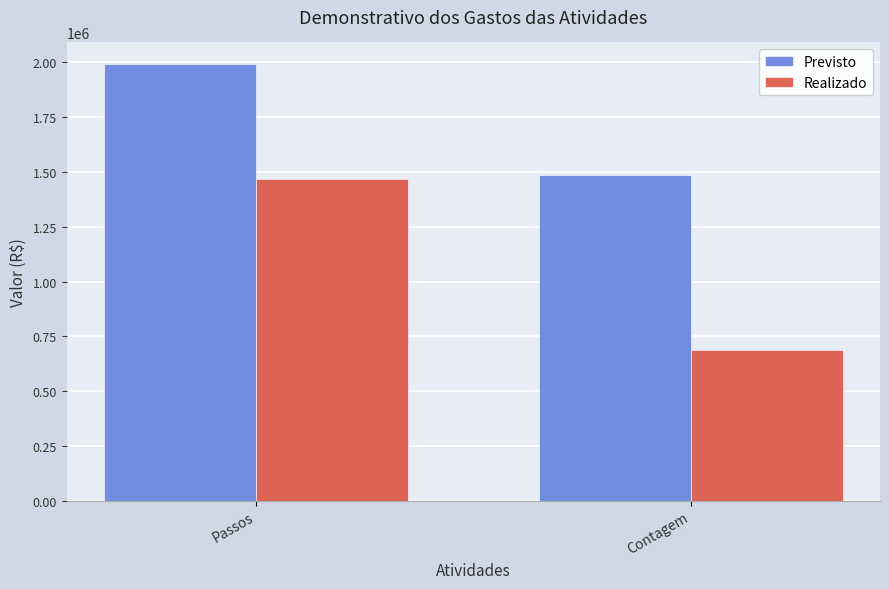

Rank the categories by Realizado value from highest to lowest.

Passos, Contagem